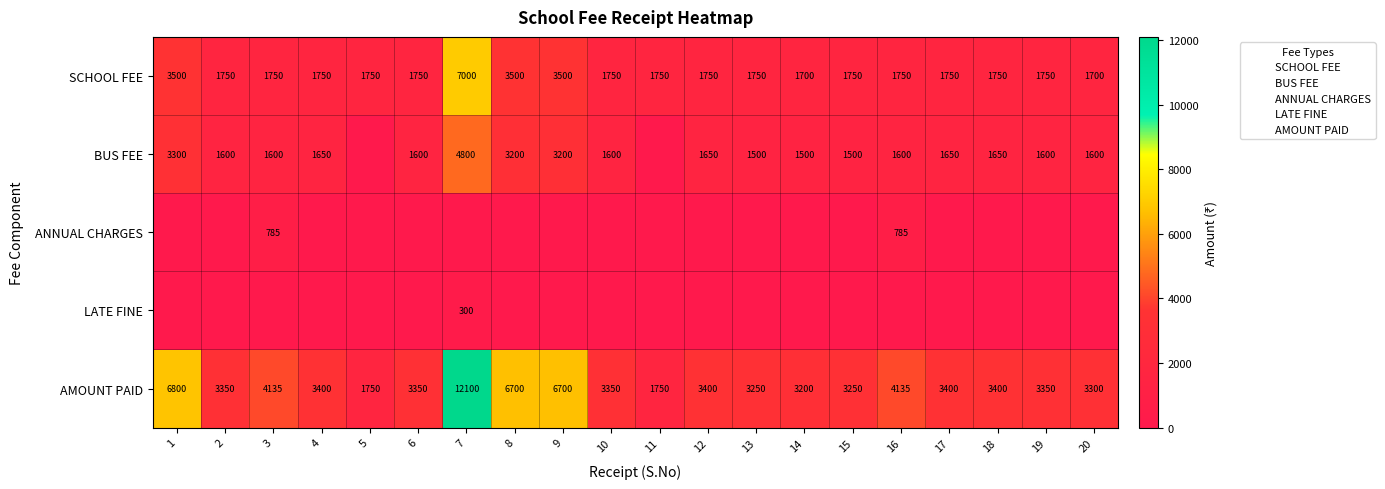

What is the greatest value displayed?

12100